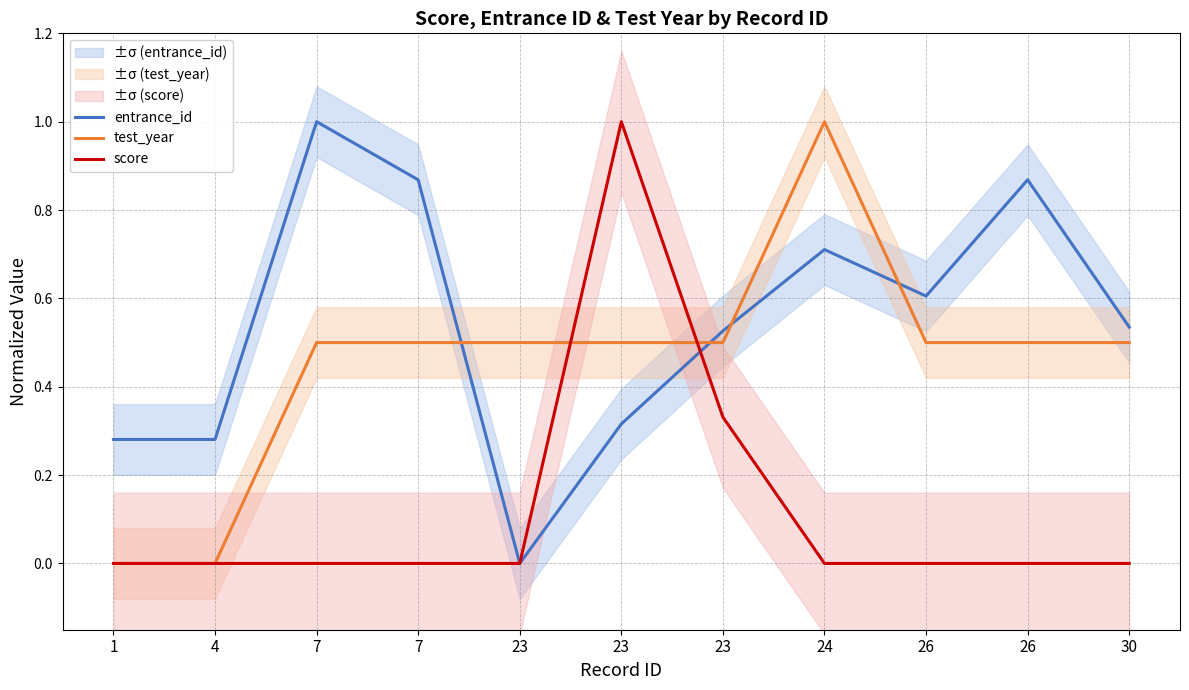

Reading right to left, what are all the values shown in this chart?

entrance_id: 30=0.5	26=0.9	26=0.6	24=0.7	23=0.5	23=0.3	23=0.0	7=0.9	7=1.0	4=0.3	1=0.3
test_year: 30=0.5	26=0.5	26=0.5	24=1.0	23=0.5	23=0.5	23=0.5	7=0.5	7=0.5	4=0.0	1=0.0
score: 30=0.0	26=0.0	26=0.0	24=0.0	23=0.3	23=1.0	23=0.0	7=0.0	7=0.0	4=0.0	1=0.0